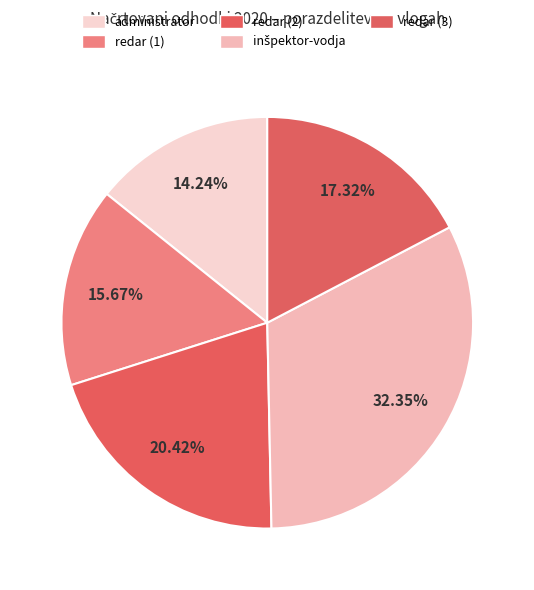

To the nearest percent, what is the difference between the largest and smallest slice percentages?

18%